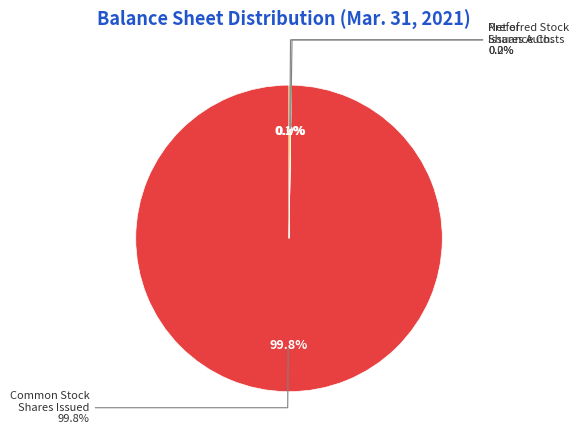

Is there any slice that represents more than half of the pie?

Yes